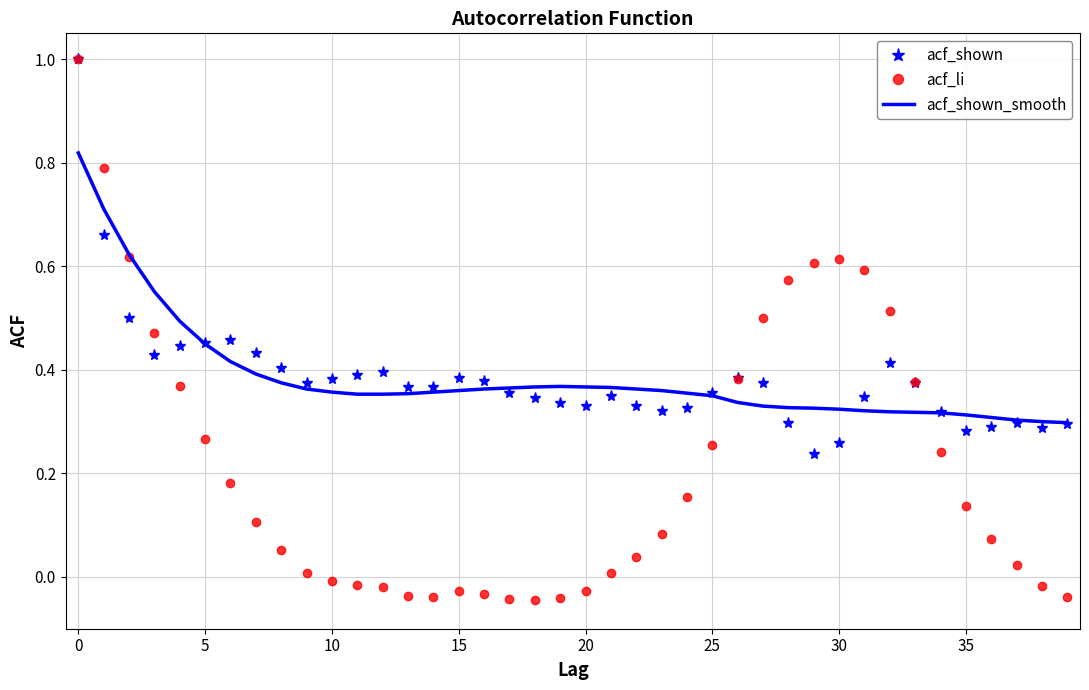

What is the greatest value displayed?

1.0